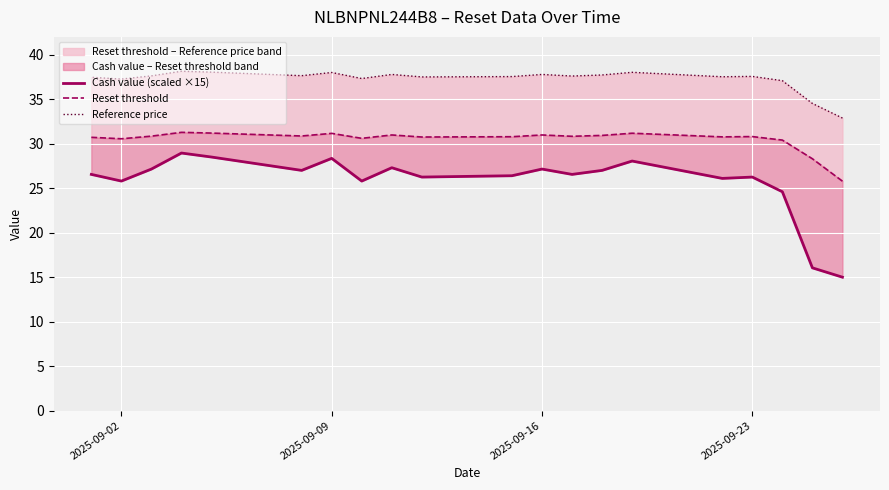

List the series in order of their overall mean, lowest first.

Cash value (scaled ×15), Reset threshold, Reference price